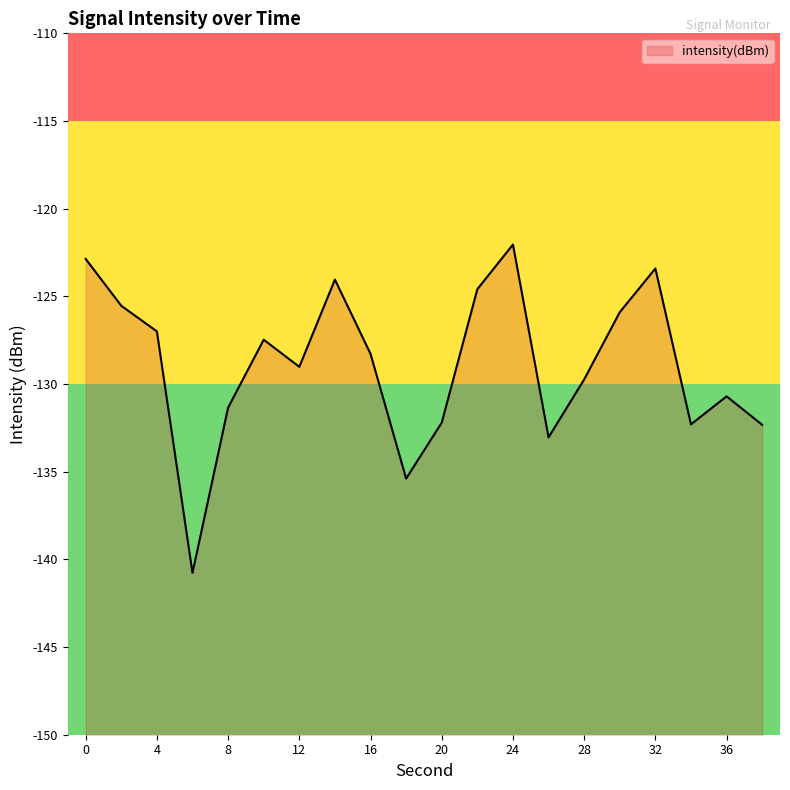

What is the value of the 16th point from the left?

-125.9